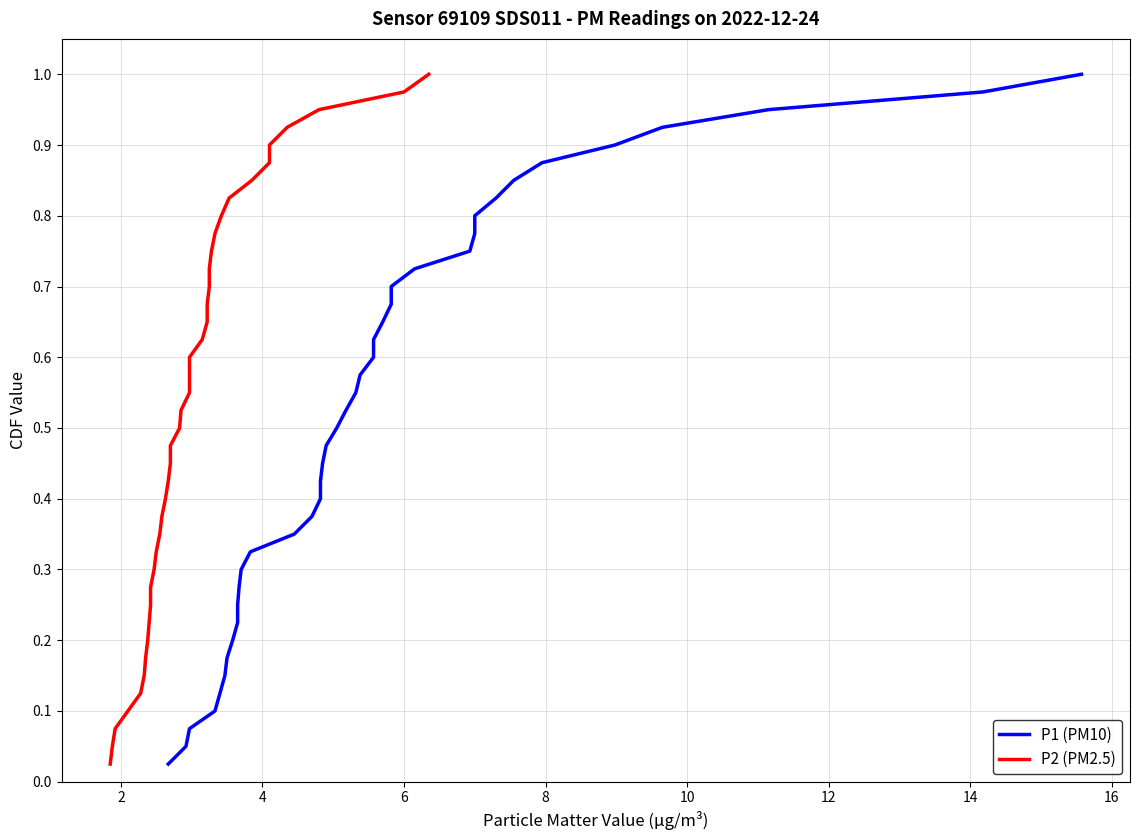

Is the value of P1 (PM10) at 4 greater than the value of P2 (PM2.5) at 34?

No